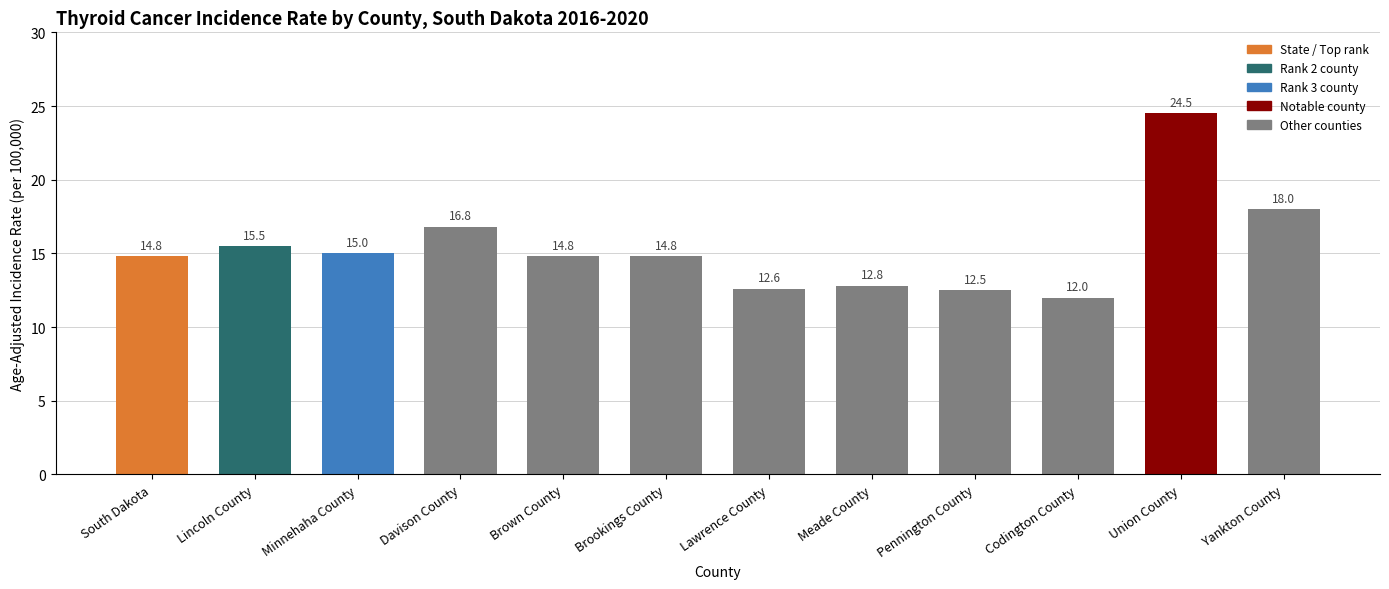

What is the sum of all values?

184.1